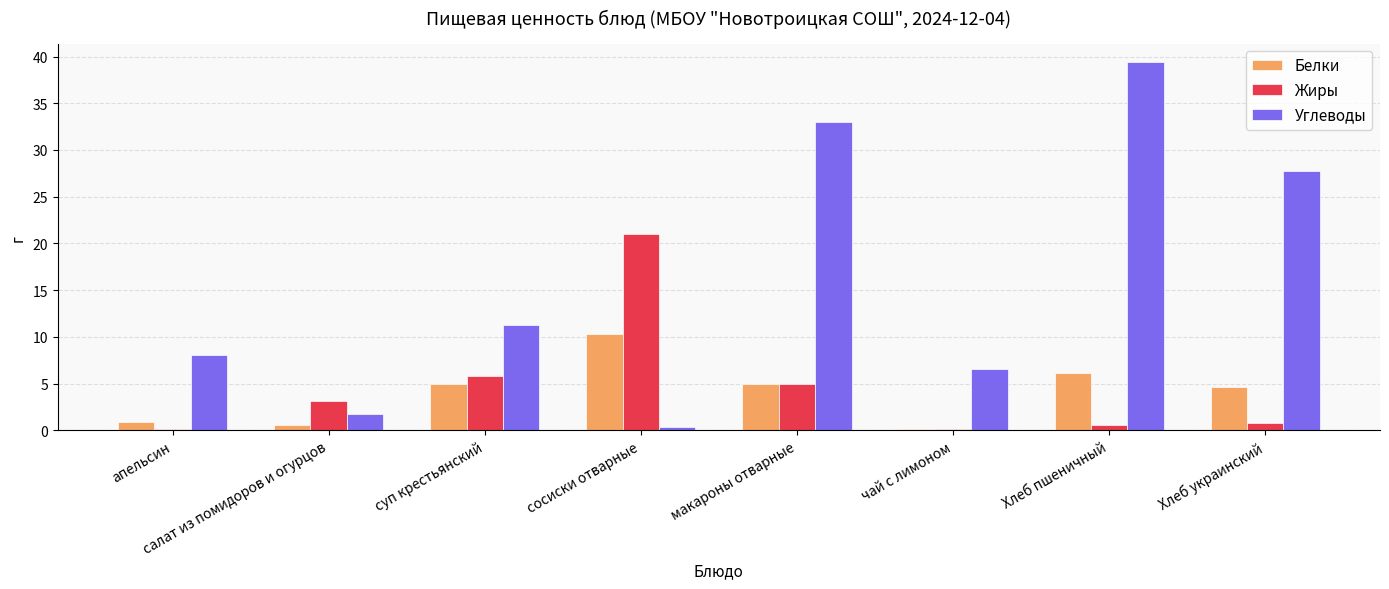

What is the sum of all Углеводы values?

128.3